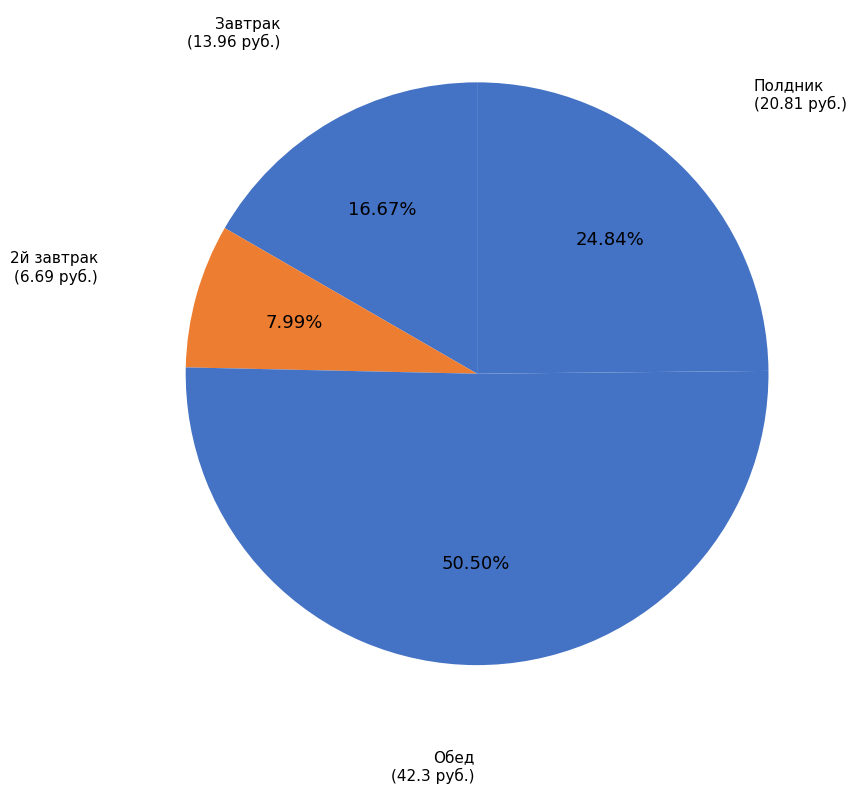

How many slices are in this pie chart?

4